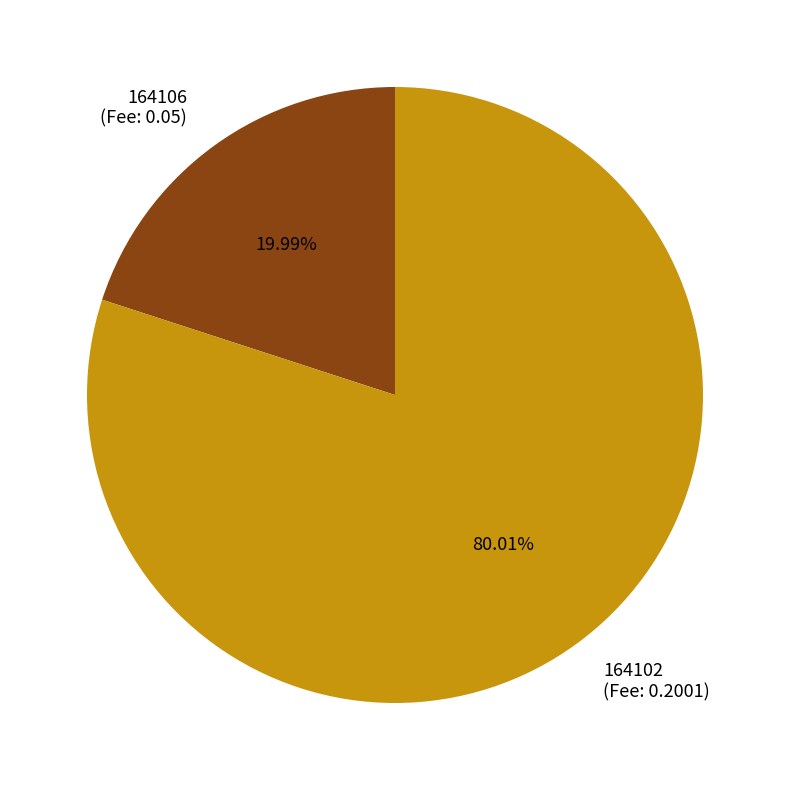

To the nearest percent, what is the difference between the 164102 and 164106 slice percentages?

60%